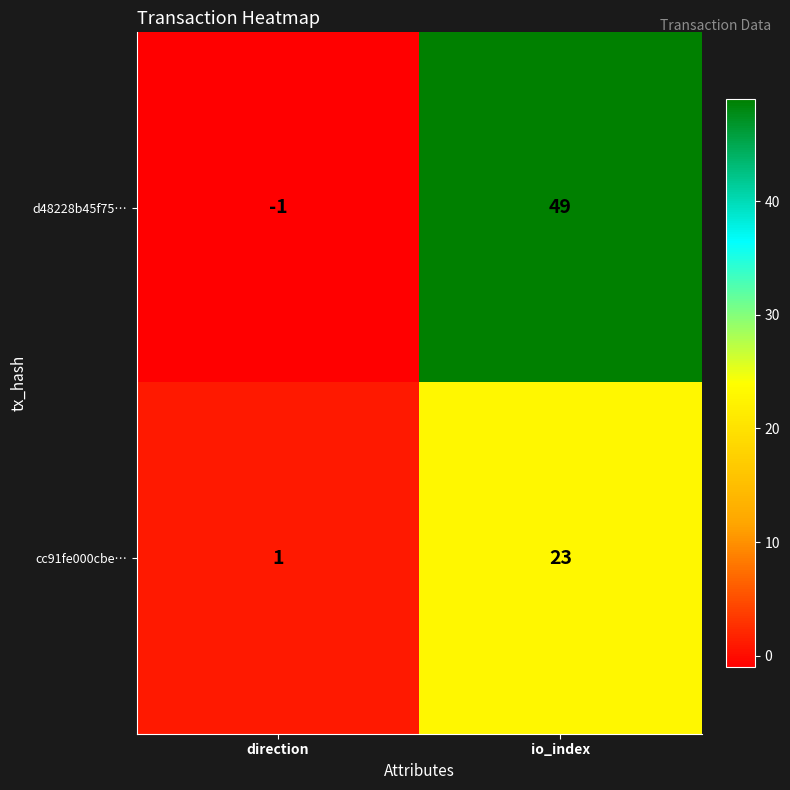

Which series changed the most between direction and io_index?

d48228b45f75…